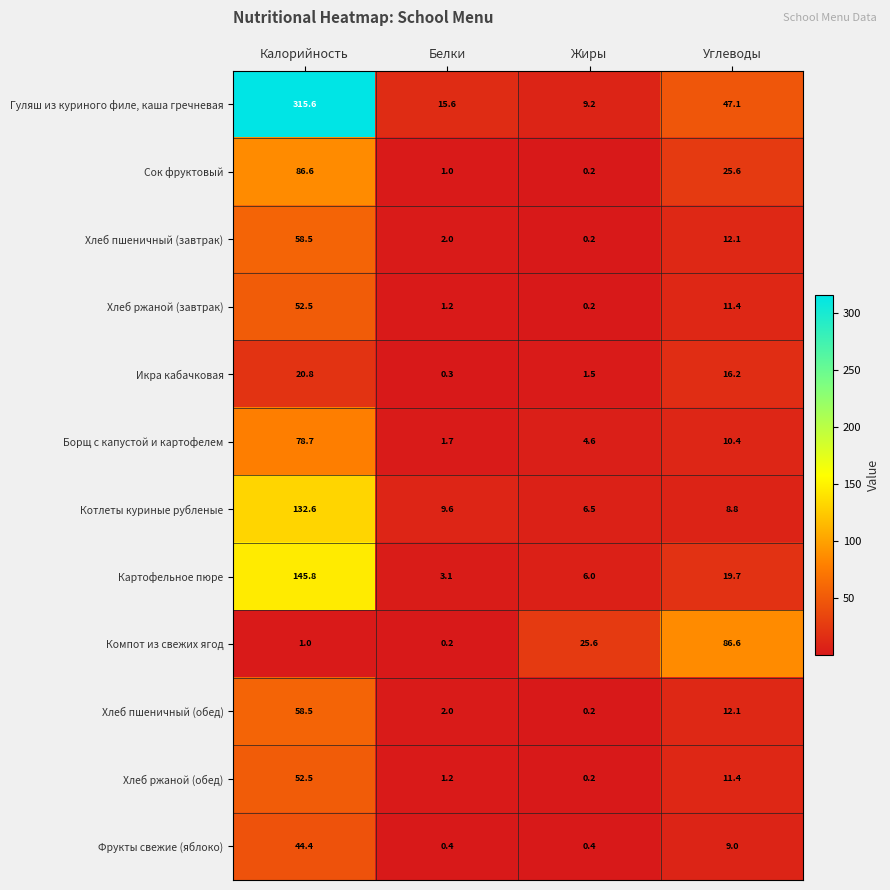

At which category is the sum across all series the highest?

Калорийность